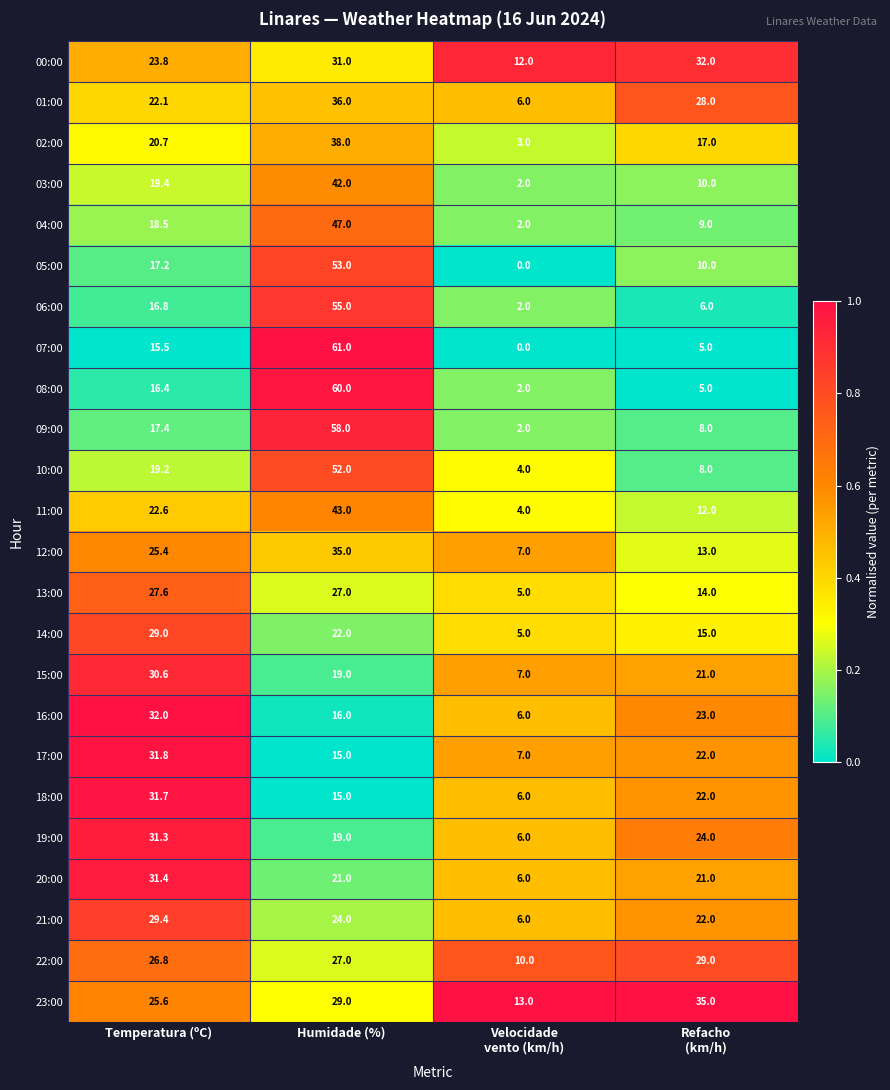

What is the average value of the 05:00 series?

20.1